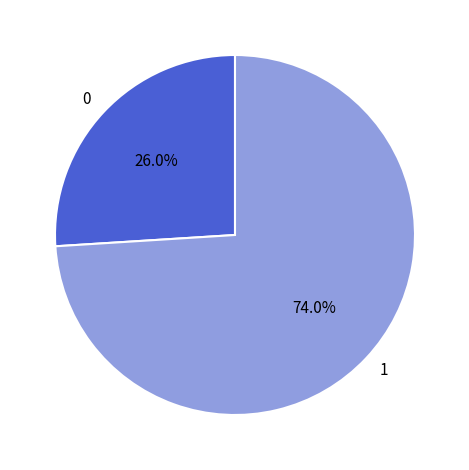

To the nearest percent, what is the difference between the largest and smallest slice percentages?

48%